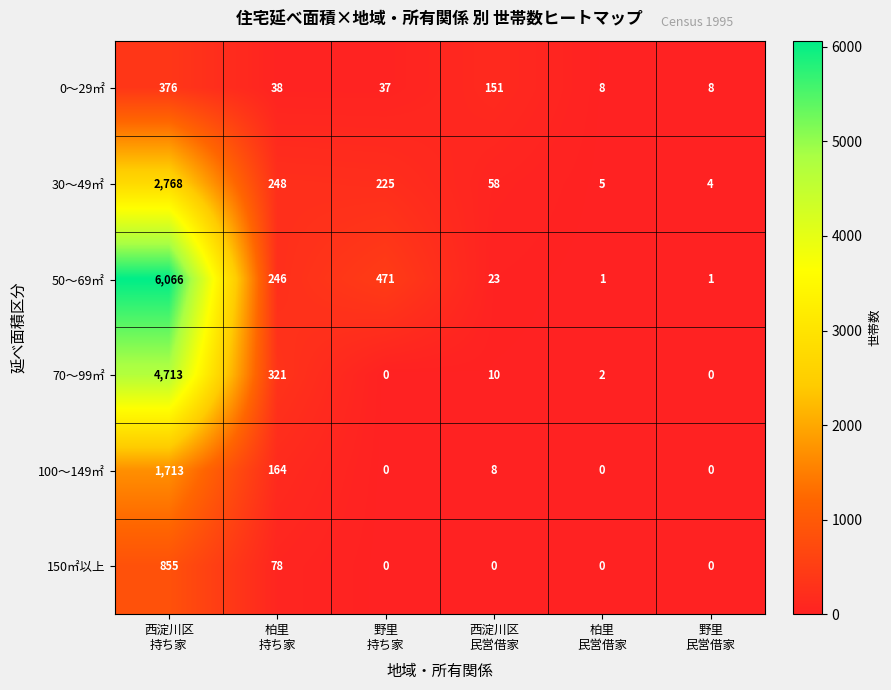

List the series in order of their peak value, highest first.

50～69㎡, 70～99㎡, 30～49㎡, 100～149㎡, 150㎡以上, 0～29㎡